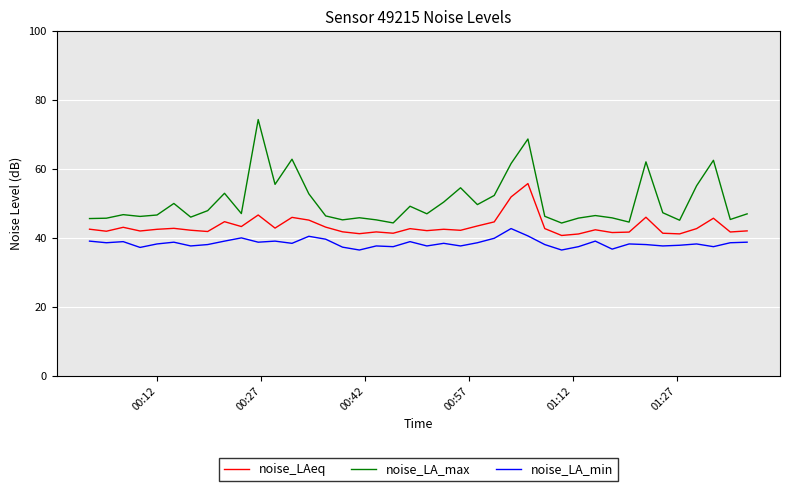

What are all the series names shown in the legend?

noise_LAeq, noise_LA_max, noise_LA_min